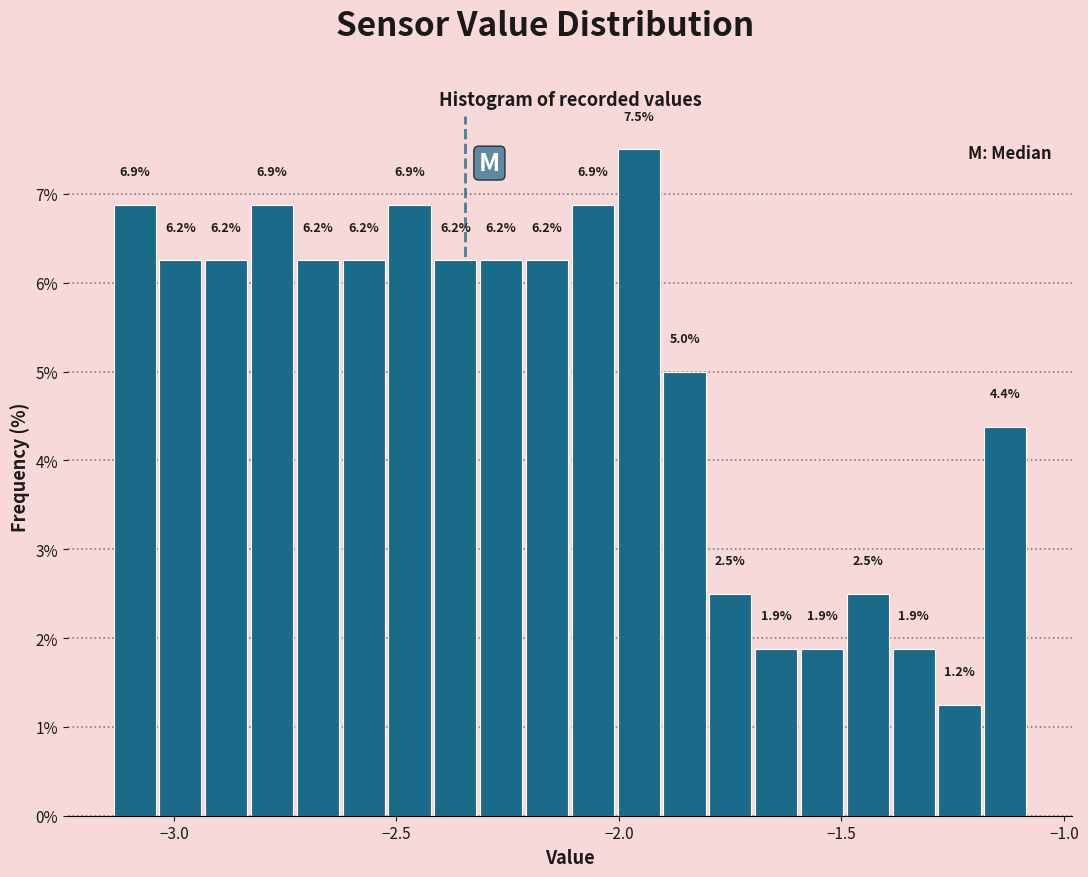

Around what value on the x-axis is the tallest bar? Give the approximate position of its centre, as read against the axis.

-1.95